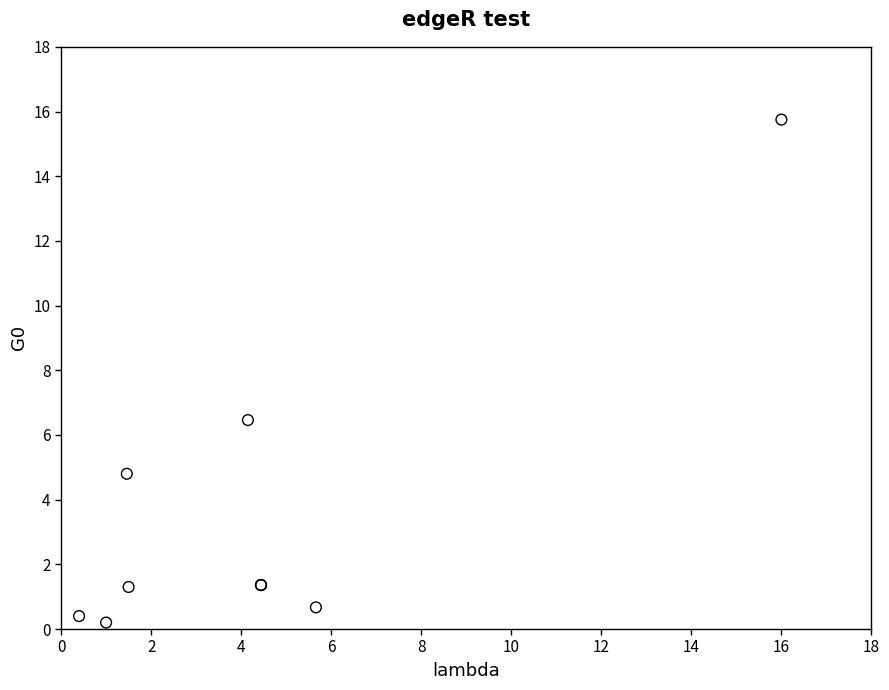

What Y value in the scatter plot is closest to 7?

6.5